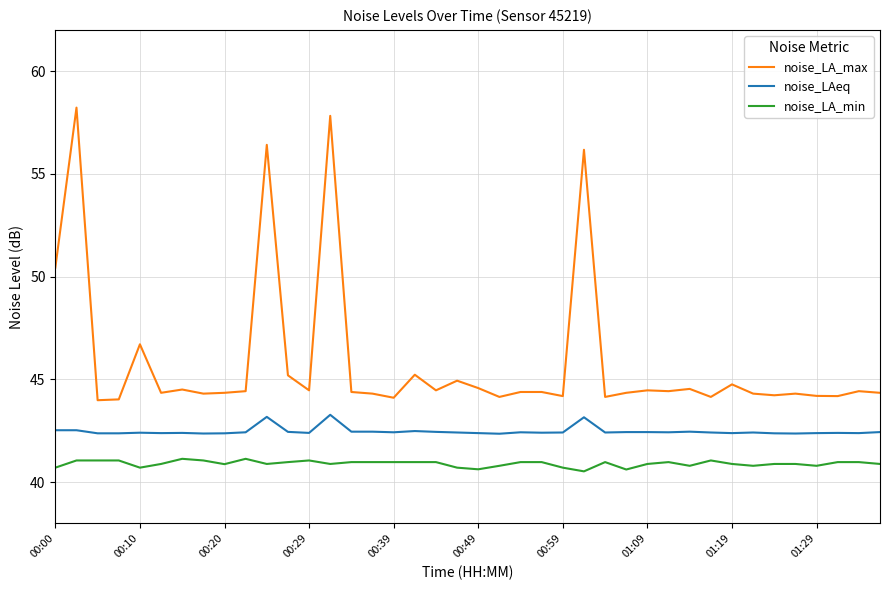

What is the smallest value displayed?

40.5